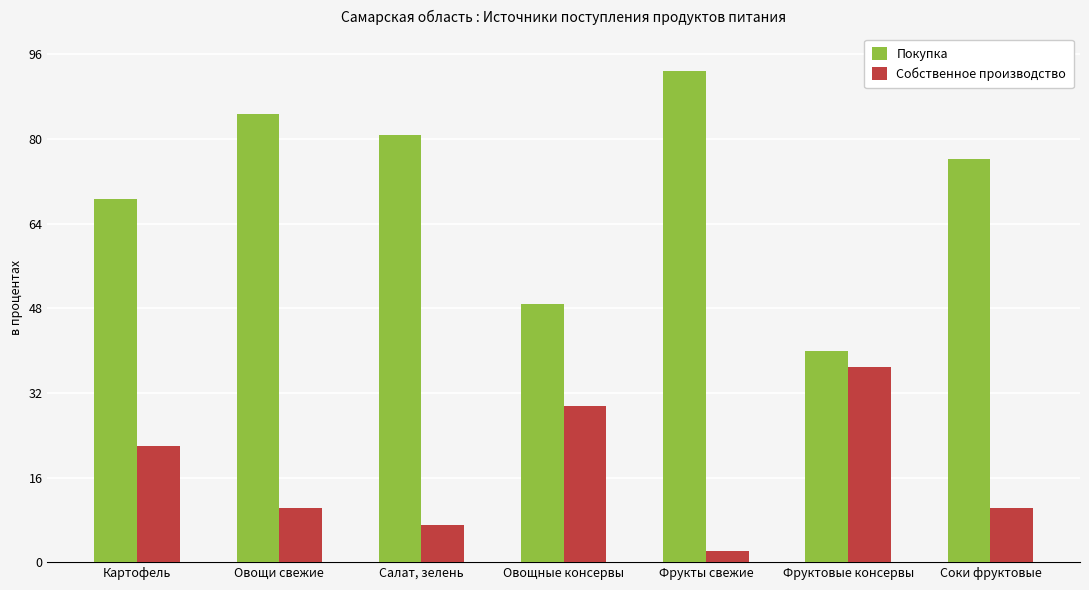

At which category does the chart reach its peak across all series?

Фрукты свежие